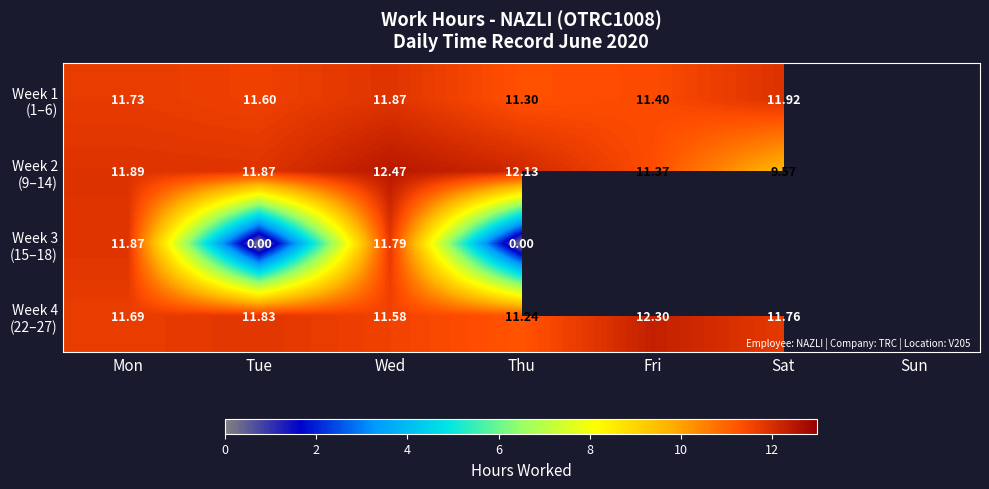

Which label corresponds to the largest value in the chart?

Wed